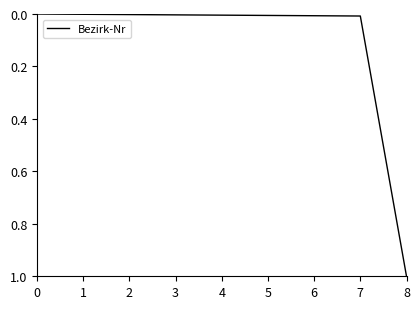

Which label corresponds to the largest value in the chart?

8